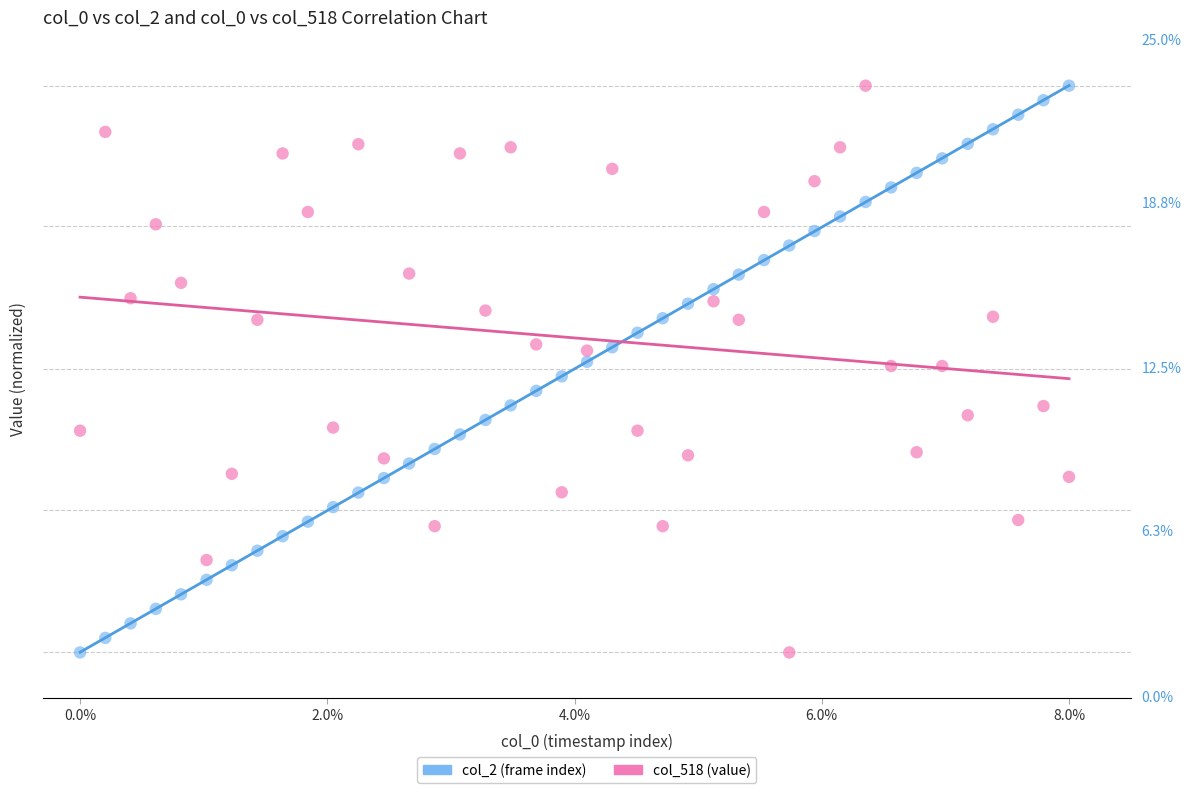

What are all the series names shown in the legend?

col_2 (frame index), col_518 (value)